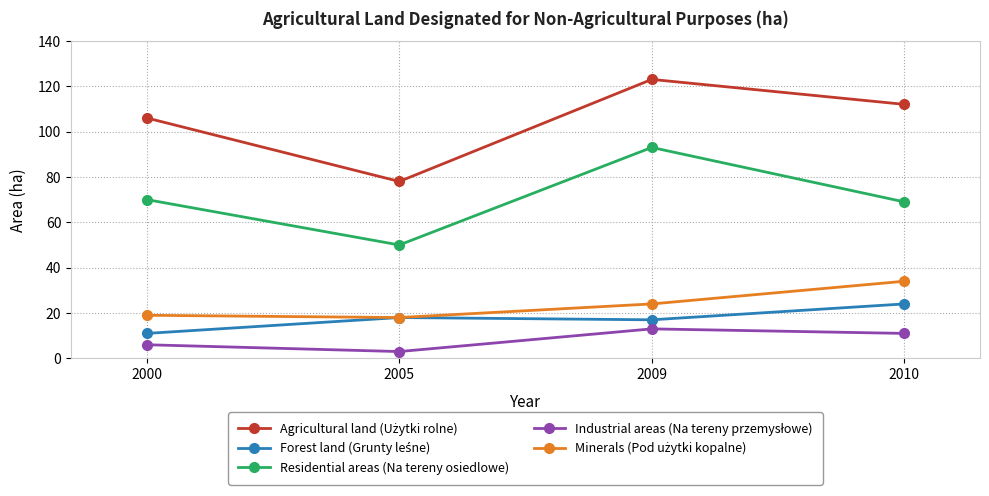

What is the total value across all series at 2009?

270